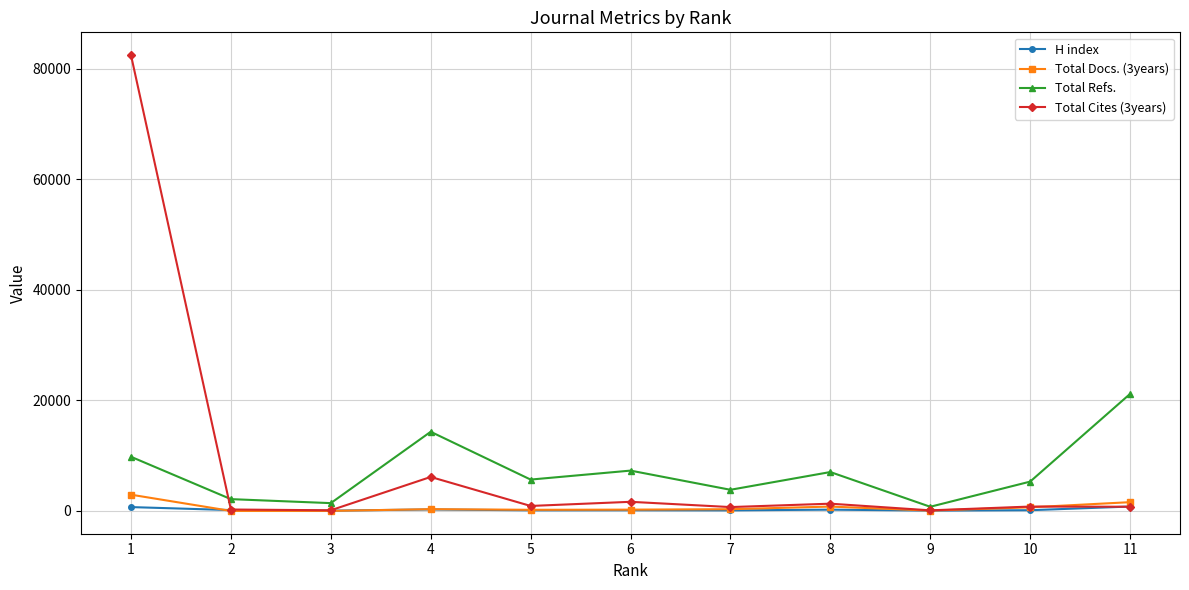

Which category has the highest value in the Total Cites (3years) series?

1